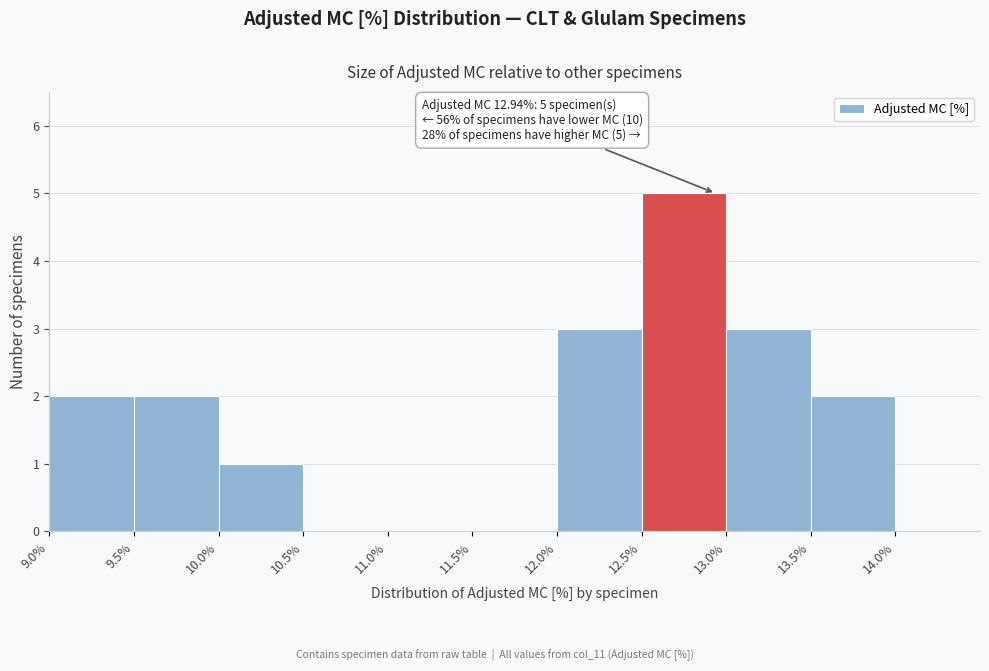

Over which range of the x-axis is the bar tallest?

12.5 to 13.0